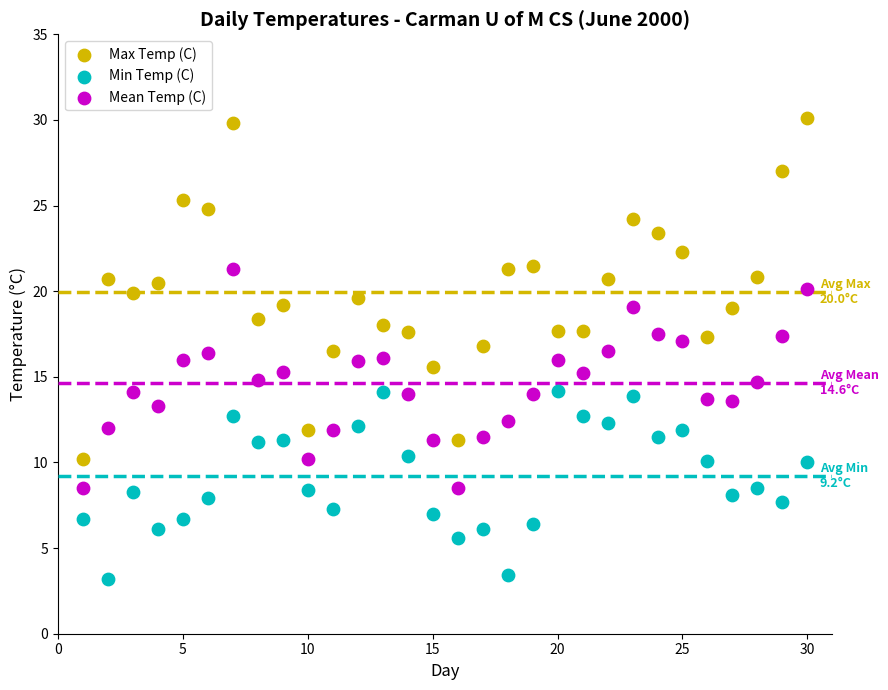

Which series contains the highest Y value?

Max Temp (C)